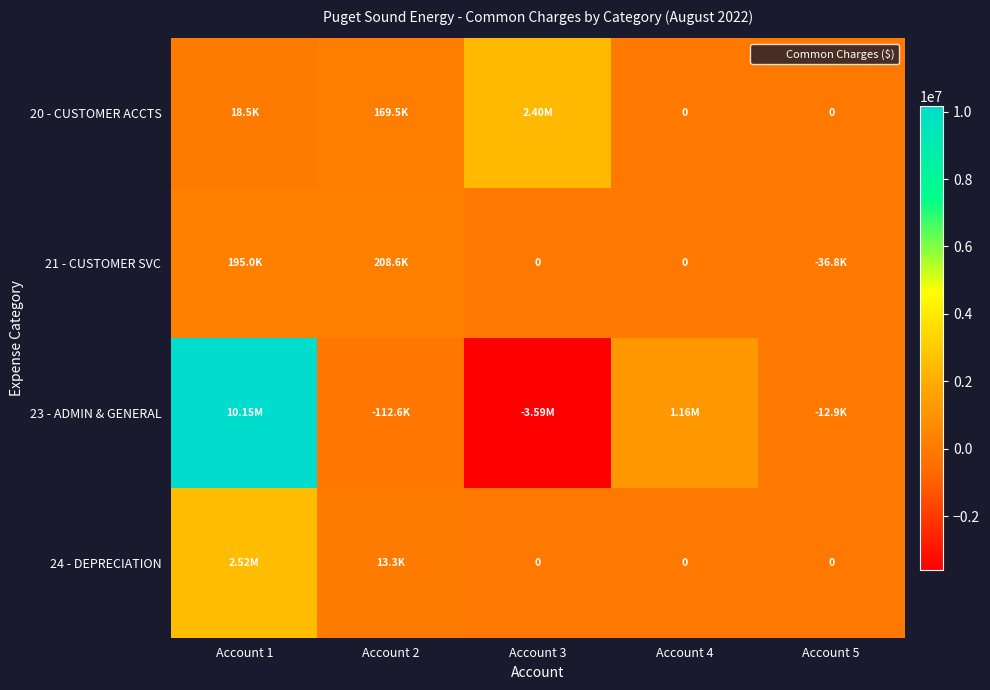

What is the difference between the highest and lowest values at Account 1?

10134570.6